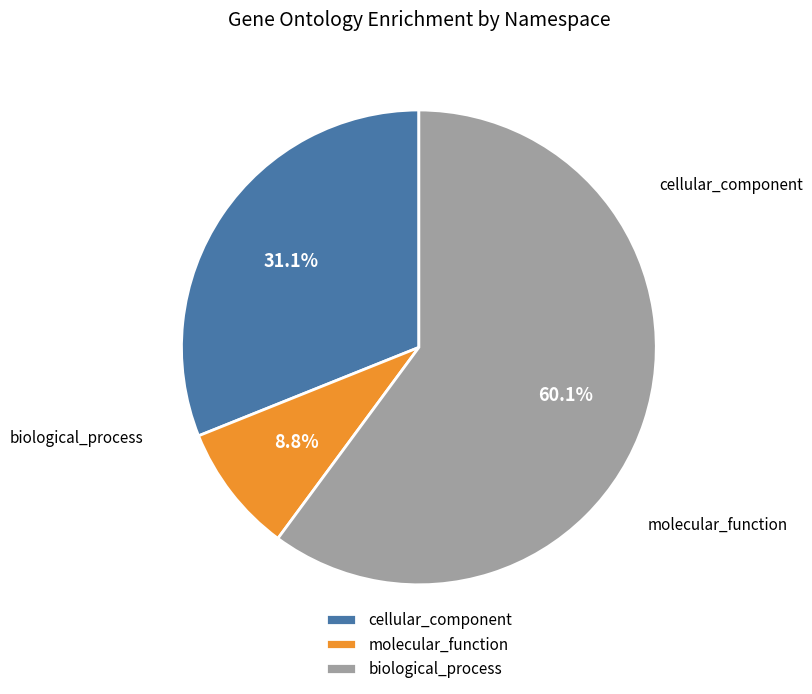

Does molecular_function account for over 50% of the chart?

No